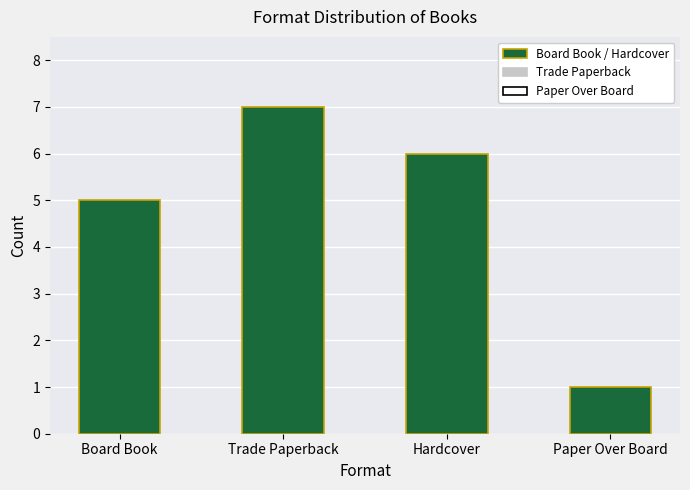

Reading right to left, what are all the values shown in this chart?

1	6	7	5